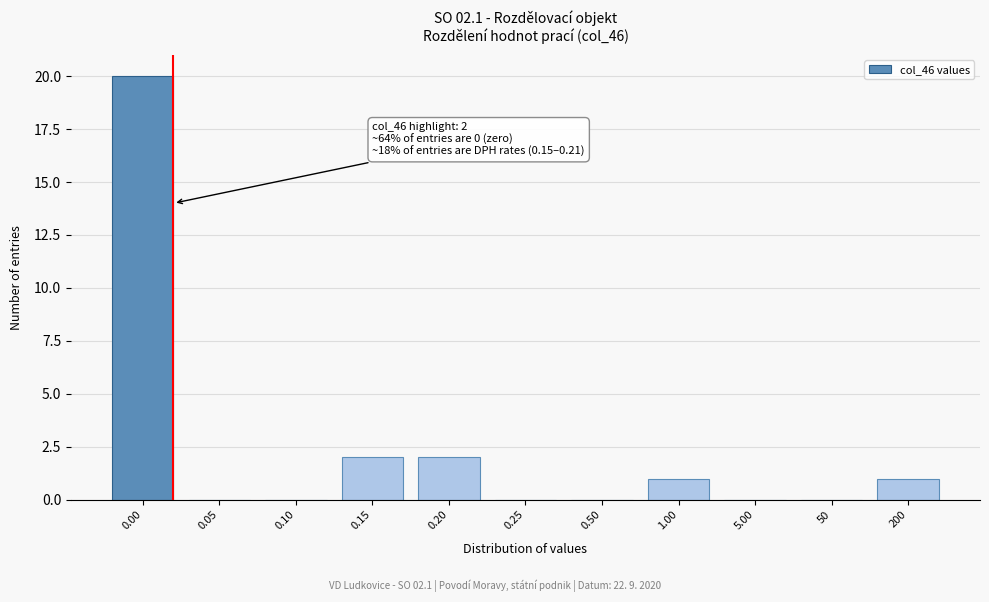

Reading right to left, what are all the values shown in this chart?

200=1	50=0	5.00=0	1.00=1	0.50=0	0.25=0	0.20=2	0.15=2	0.10=0	0.05=0	0.00=20